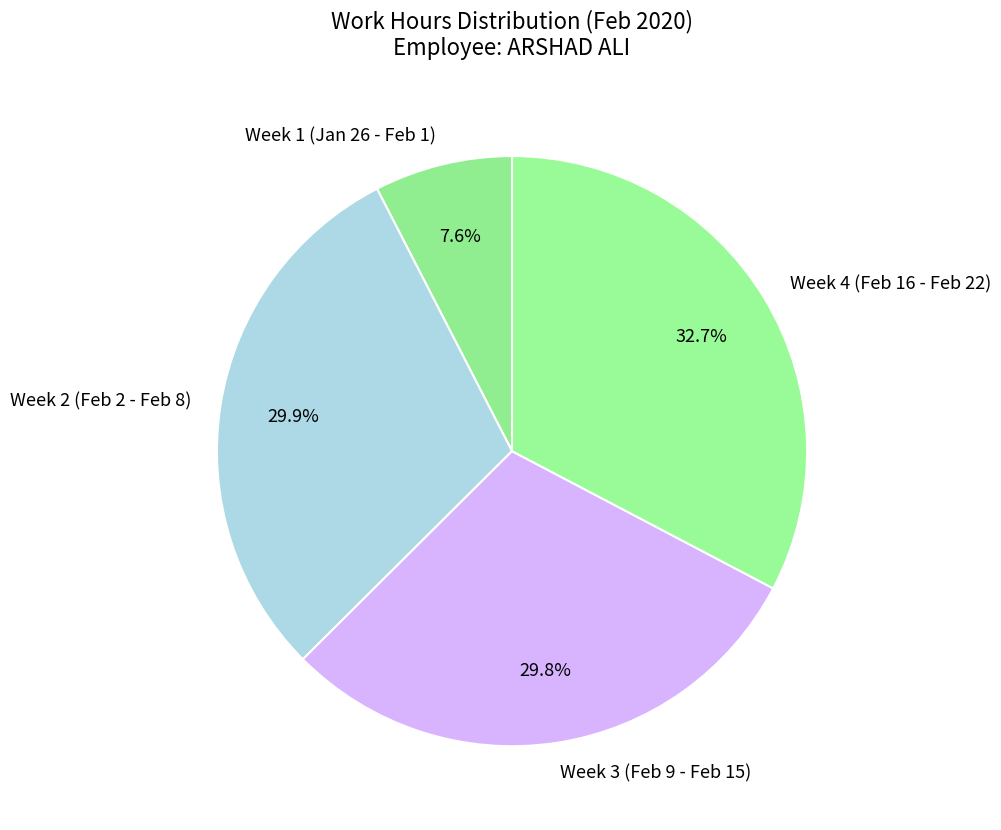

Does any single category account for the majority?

No